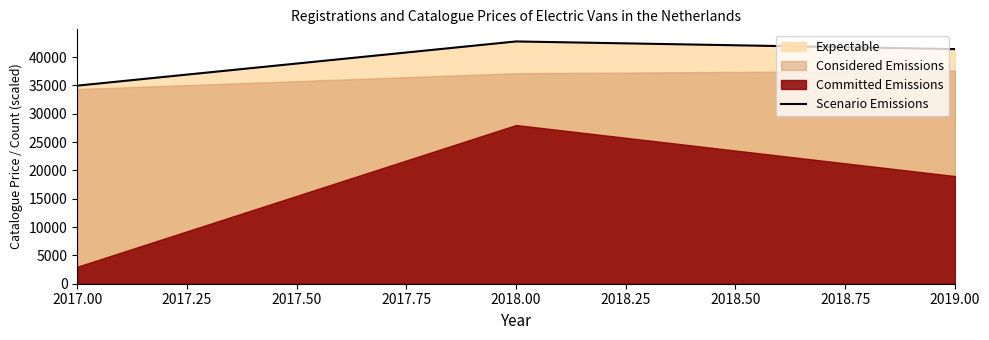

Is it true that Scenario Emissions equals 42745 at 2018.00?

True